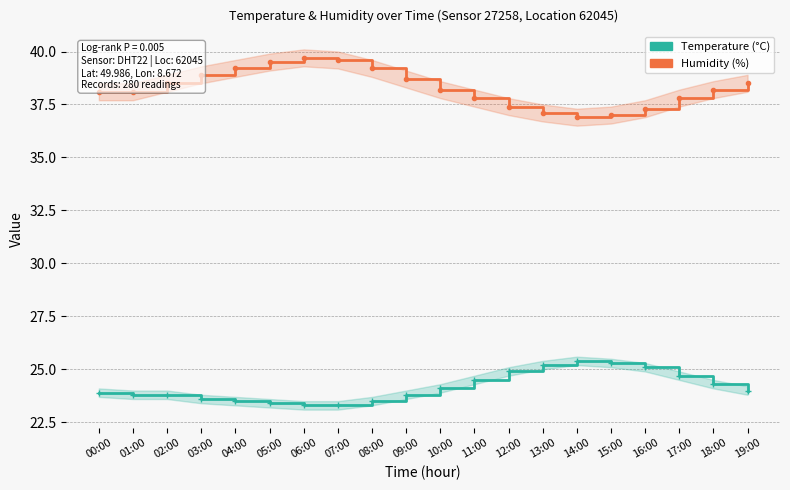

In Temperature (°C), how many points are higher than both neighbors (excluding endpoints)?

1